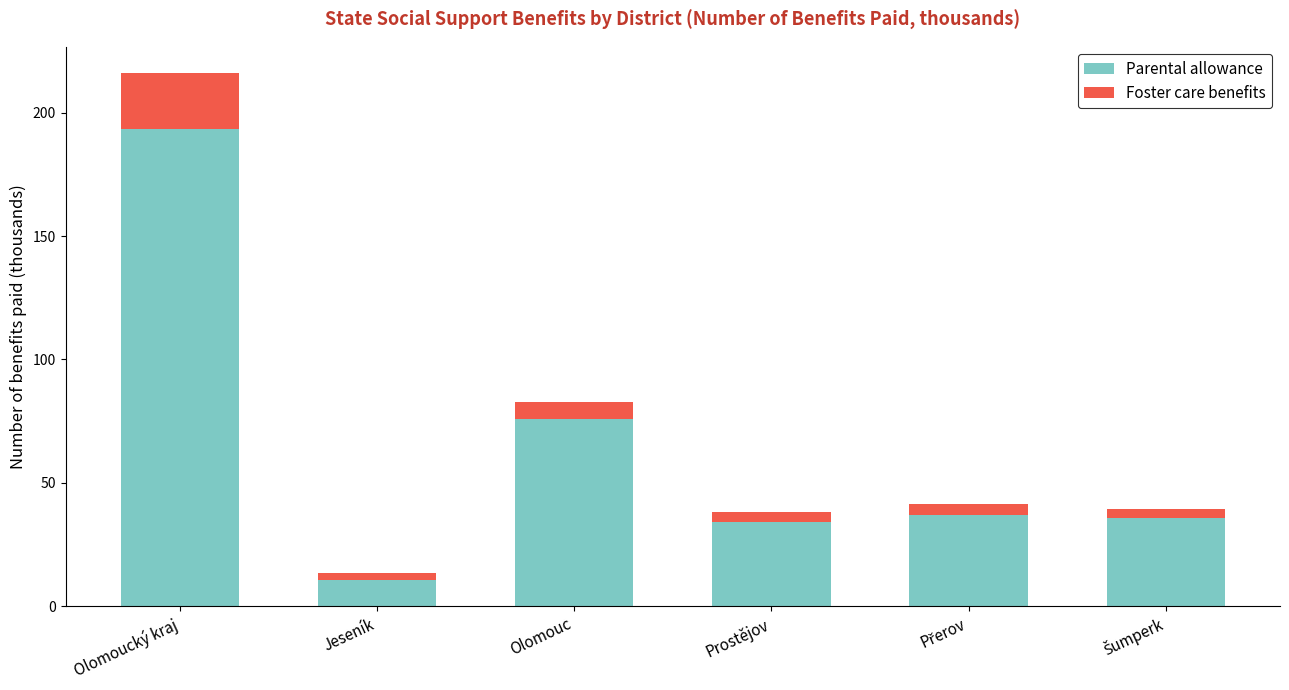

Are the bars horizontal?

No